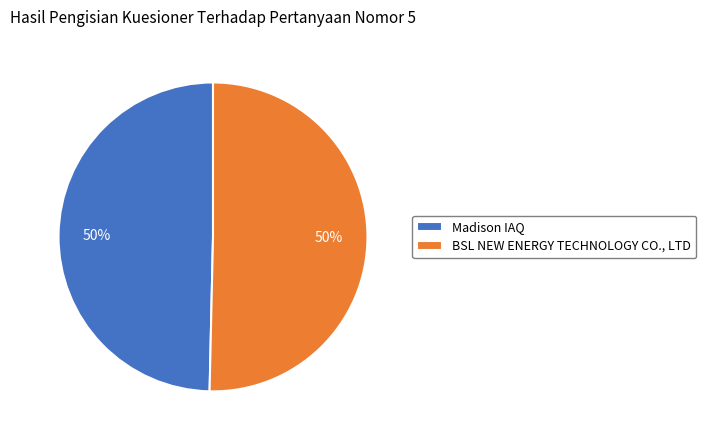

To the nearest percent, what percentage of the pie is Madison IAQ?

50%